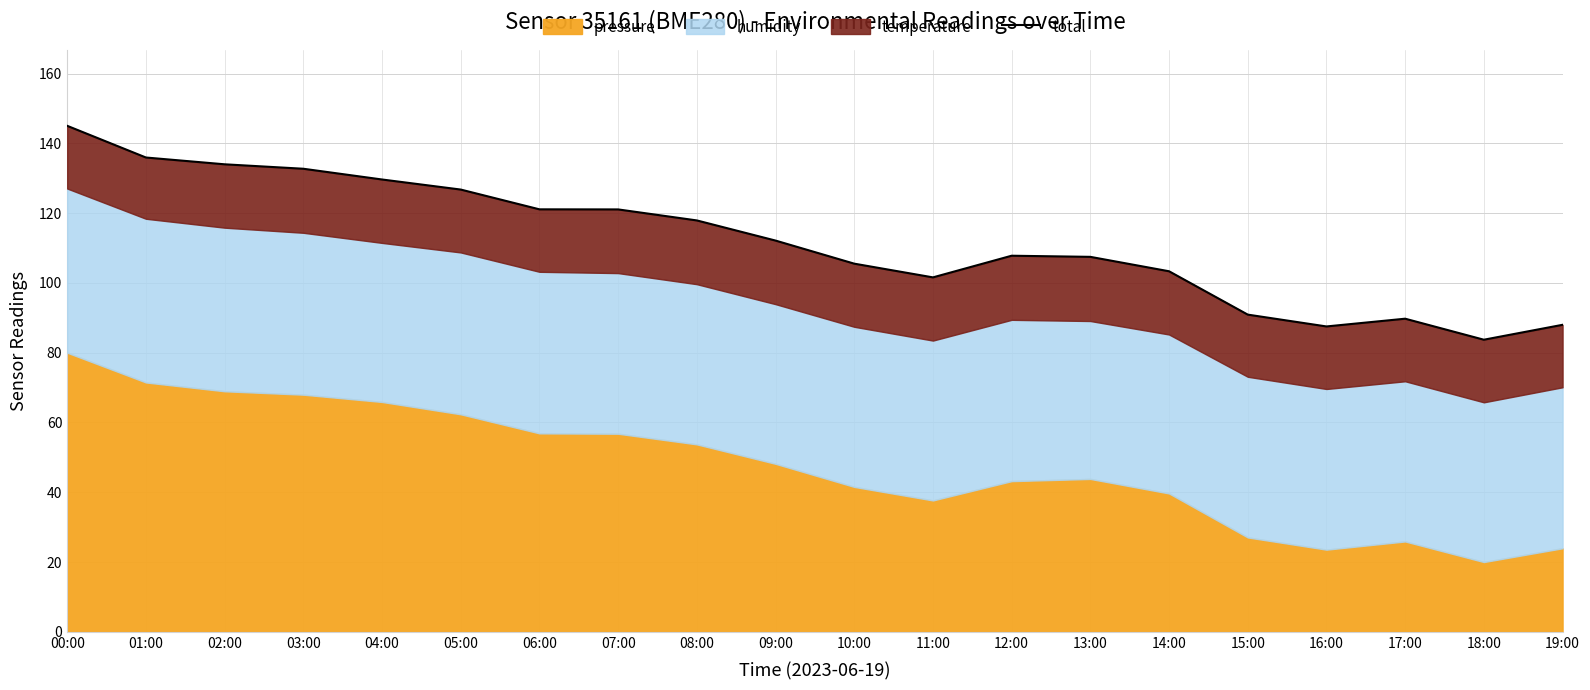

What position from the right is 03:00?

17